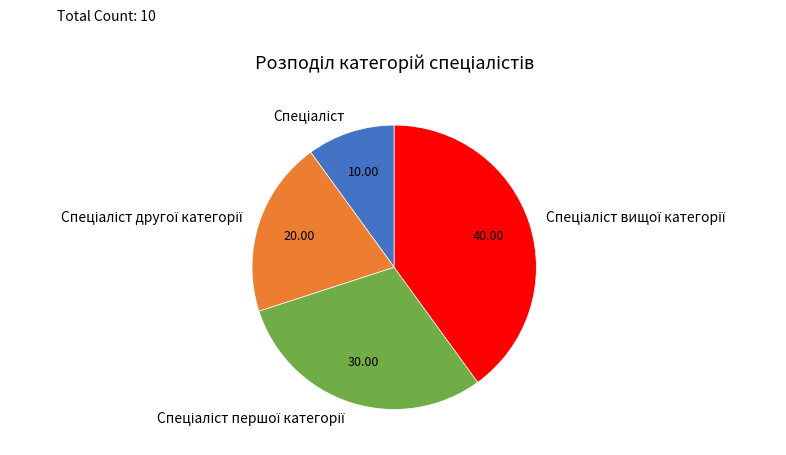

Does any single category account for the majority?

No